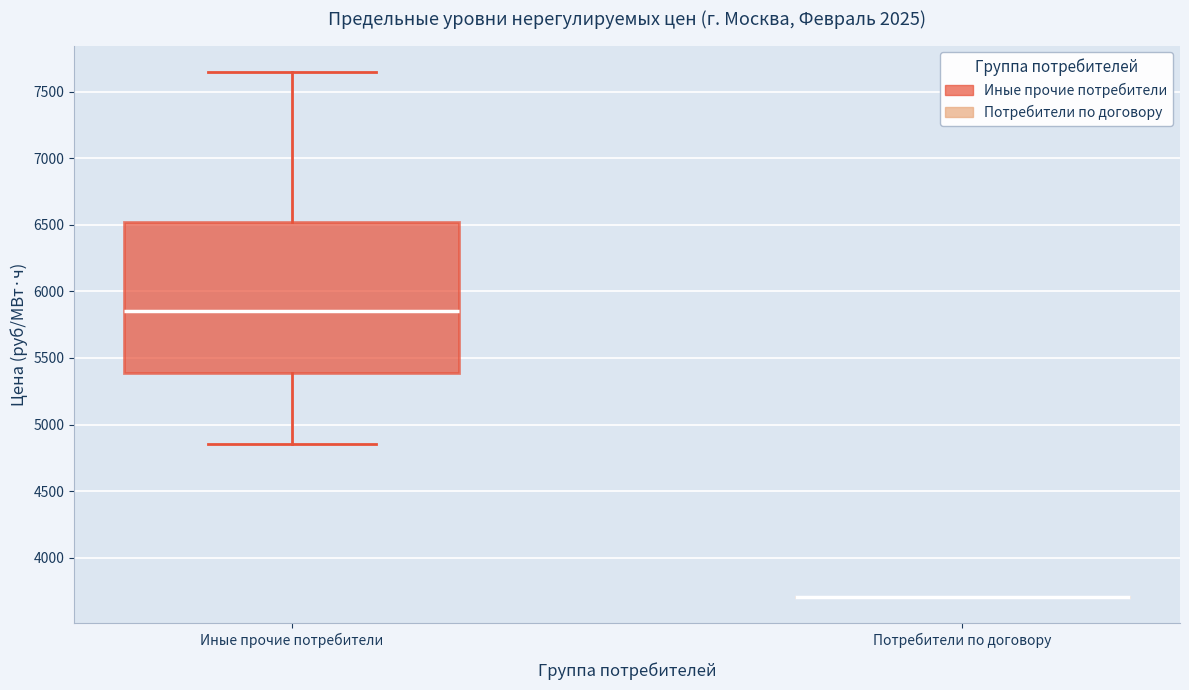

Reading left to right, read every box against the y-axis: the position of its median line, the range the box covers, and the ends of its whiskers. The values are not printed on the chart, so give them approximately, as read against the axis.

Иные прочие потребители: median 5850, box 5400 to 6500, whiskers 4850 to 7650
Потребители по договору: box collapsed to a line at 3700, whiskers 3700 to 3700